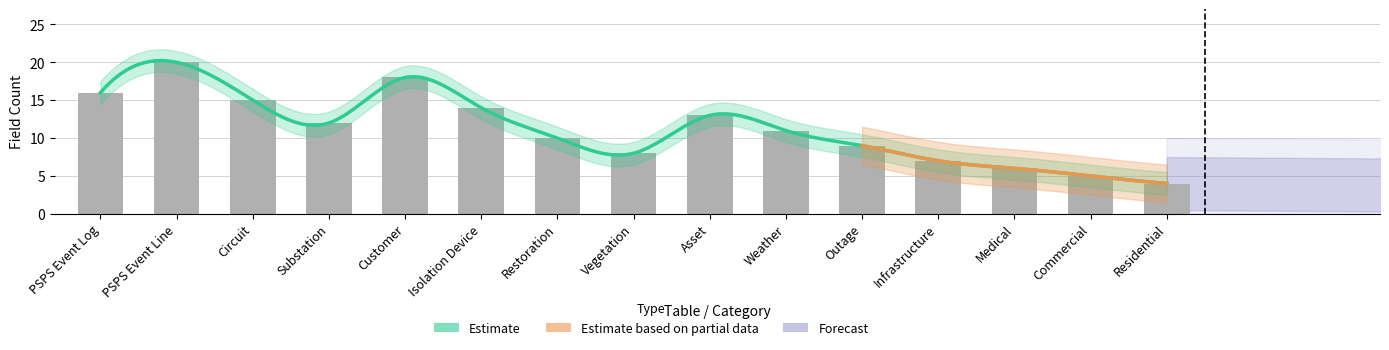

How many values exceed 11?

7